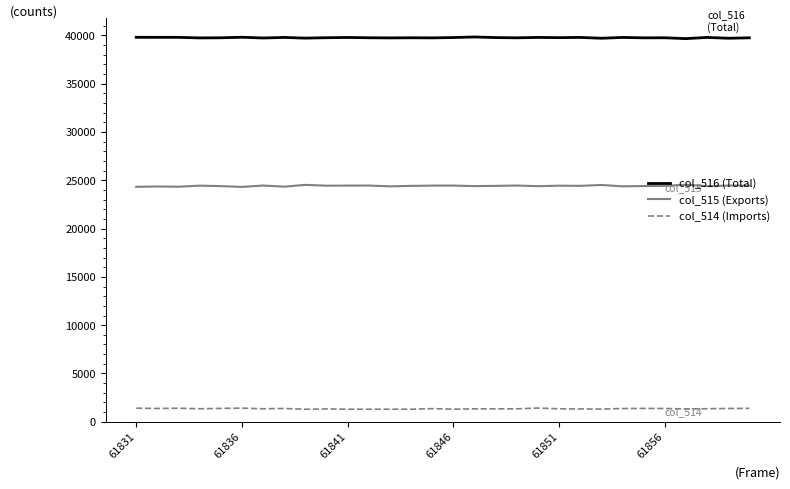

Rank the series by their average value, from highest to lowest.

col_516 (Total), col_515 (Exports), col_514 (Imports)